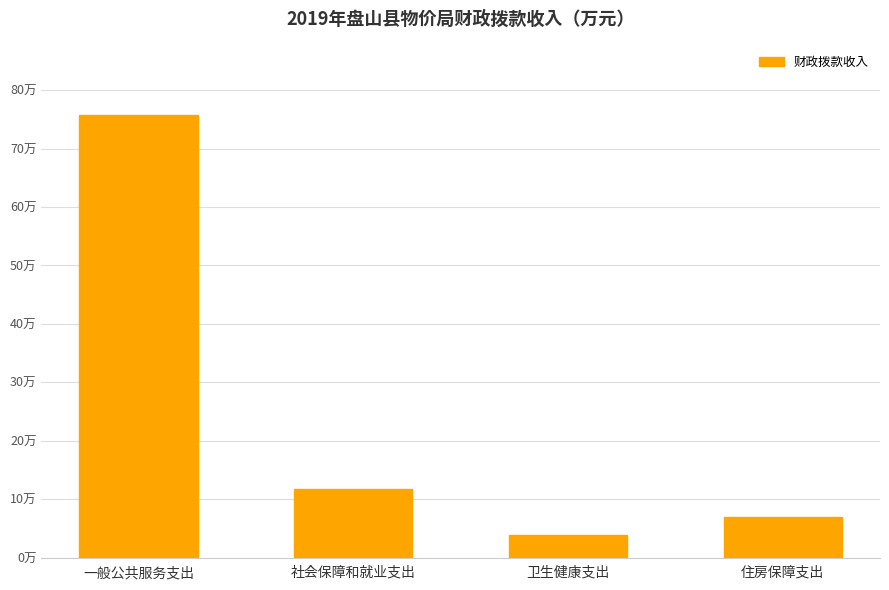

Rank the categories by value from highest to lowest.

一般公共服务支出, 社会保障和就业支出, 住房保障支出, 卫生健康支出